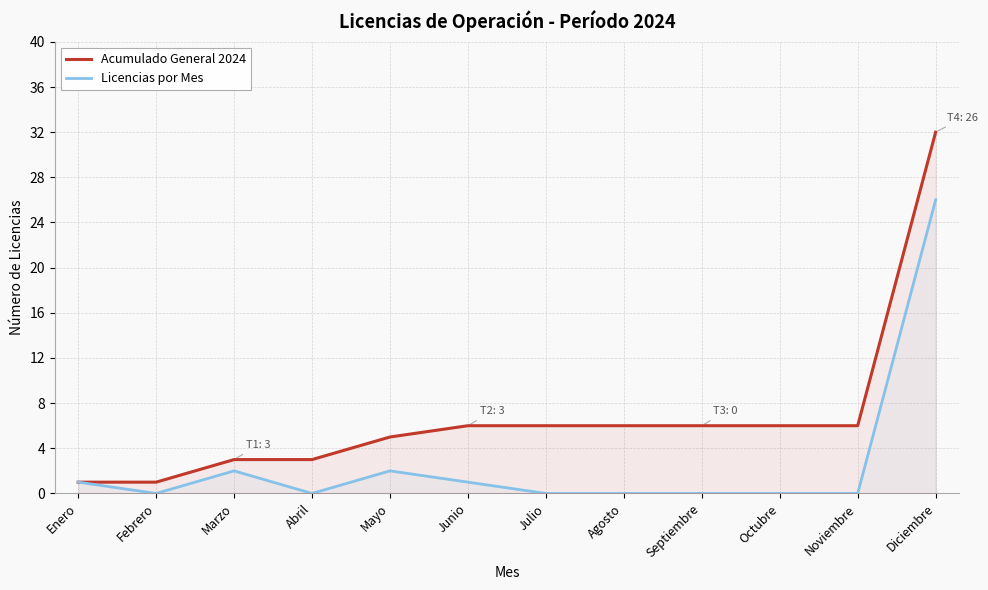

Rank the series by their average value, from highest to lowest.

Acumulado General 2024, Licencias por Mes